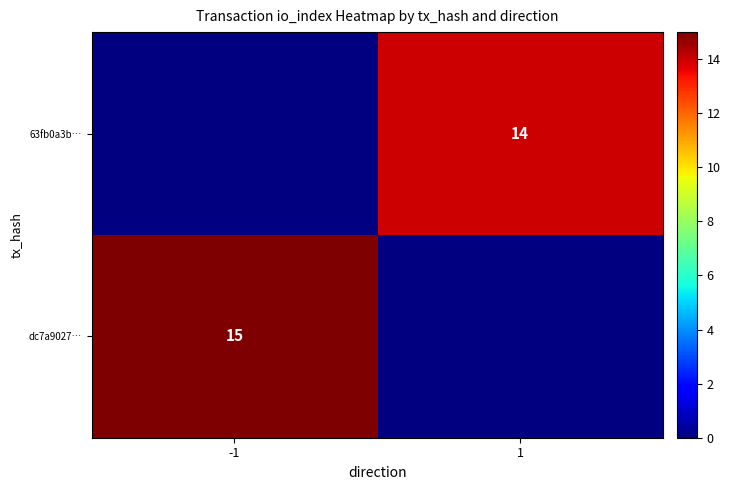

The dc7a9027… series shows 15 at -1. True or false?

True